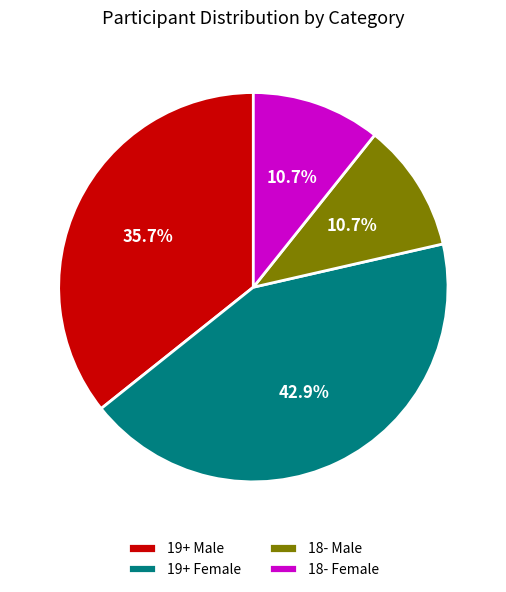

Does 18- Male represent more than half of the total?

No